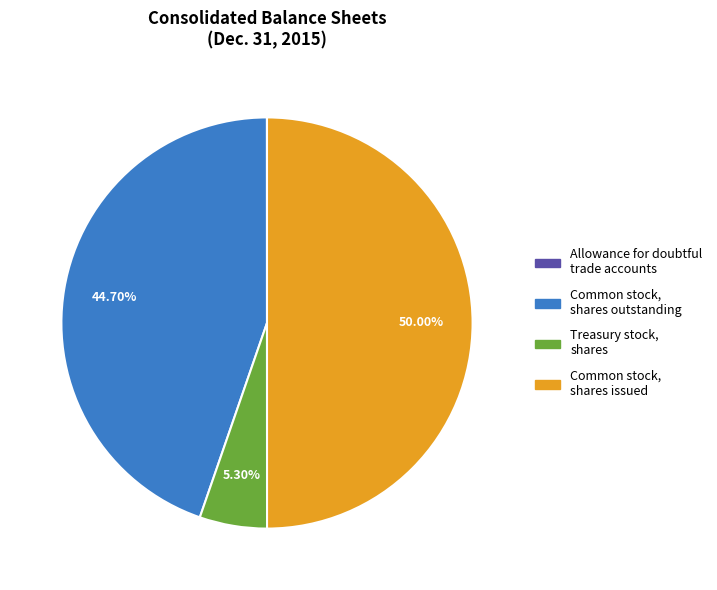

Is the sum of Common stock, shares outstanding and Treasury stock, shares greater than half?

No